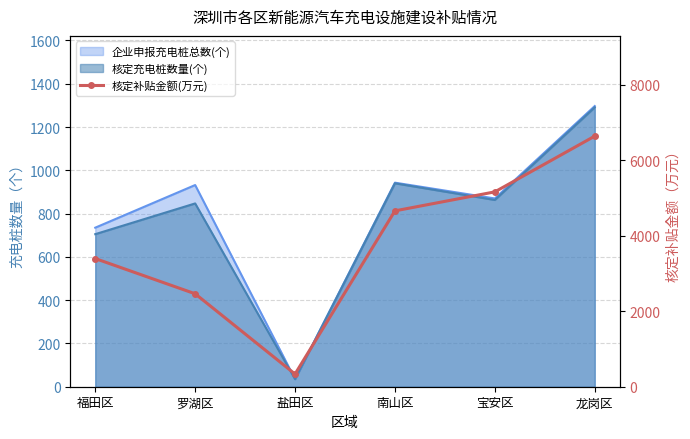

What is the sum of all values?

22661.8